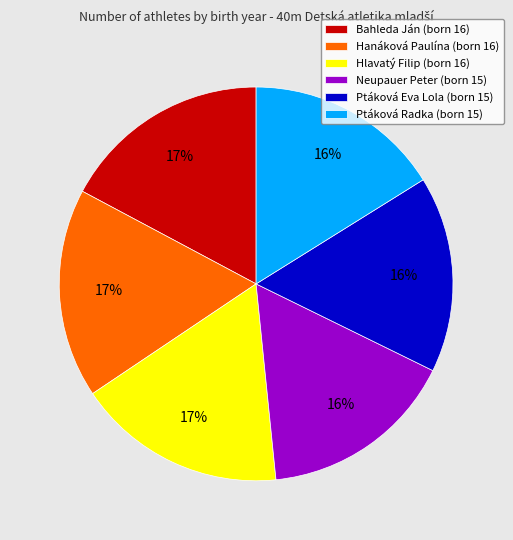

Combined, do Ptáková Eva Lola and Neupauer Peter account for over 50%?

No